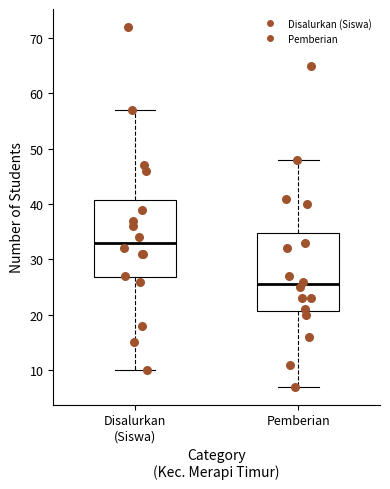

Where does the median line of the box for Pemberian sit on the y-axis? The values are not printed on the chart, so give them approximately, as read against the axis.

26